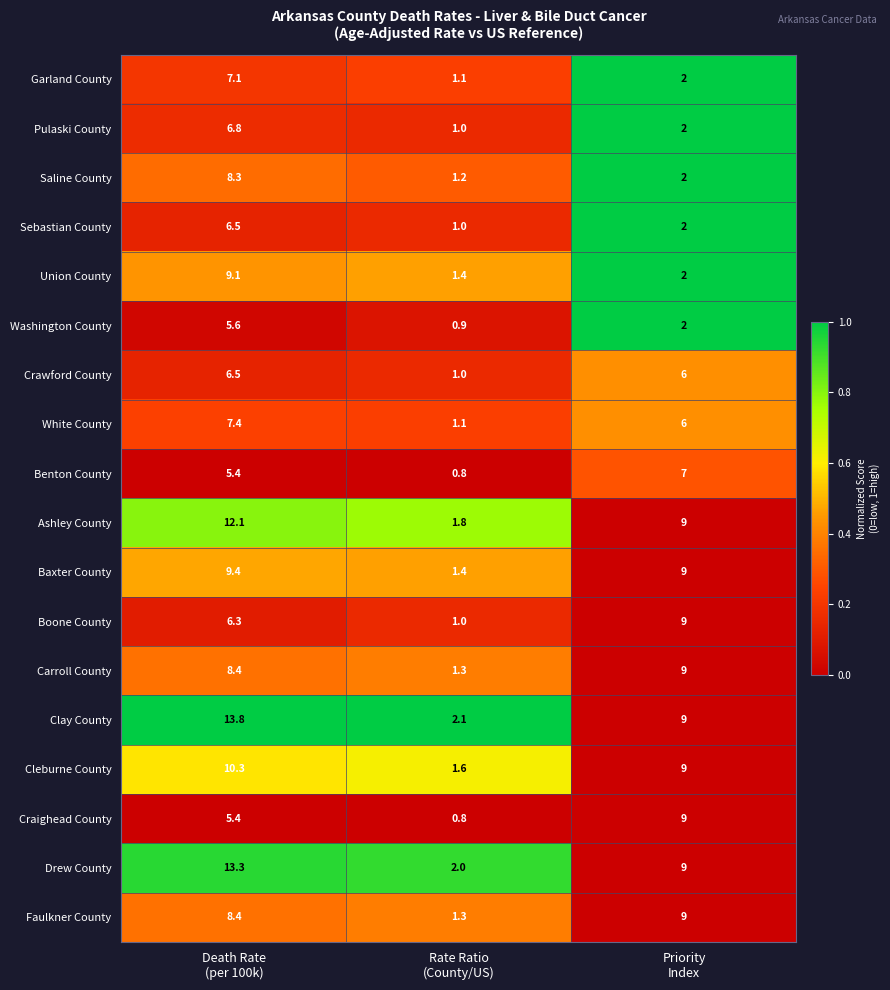

What is the lowest value of the Garland County series?

1.1